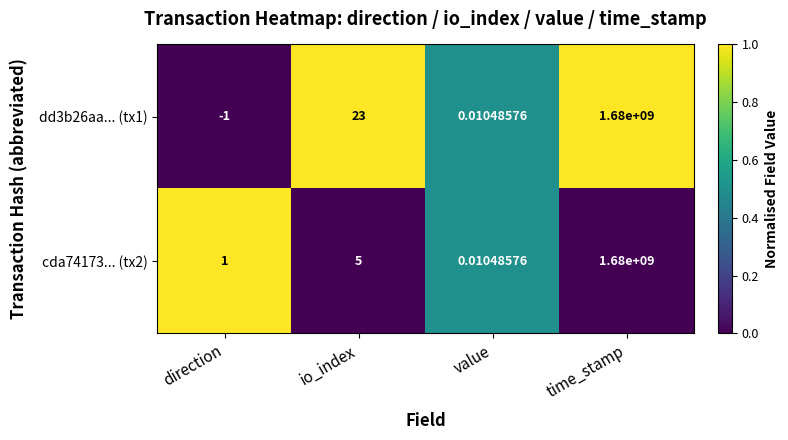

Which category has the highest value in the dd3b26aa... (tx1) series?

time_stamp